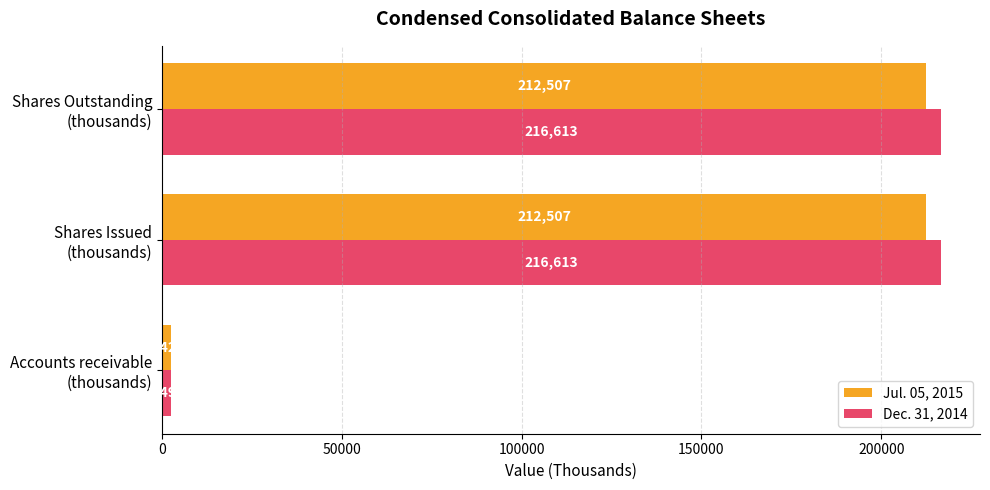

Which series has the widest spread of values?

Dec. 31, 2014